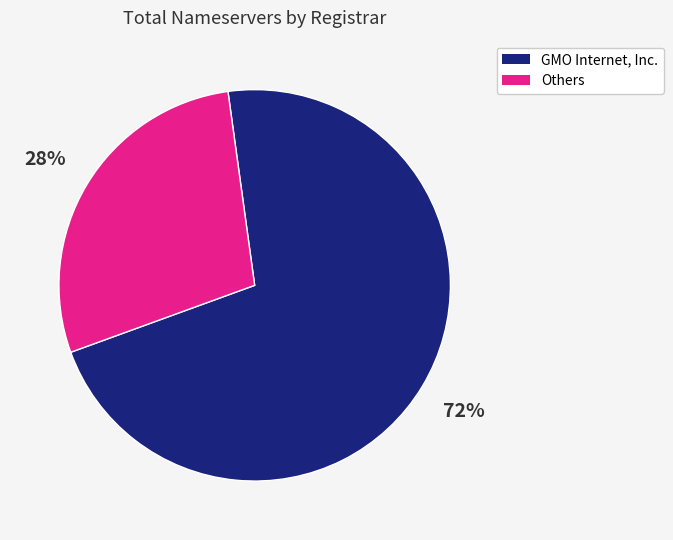

To the nearest percent, what is the average slice percentage?

50%